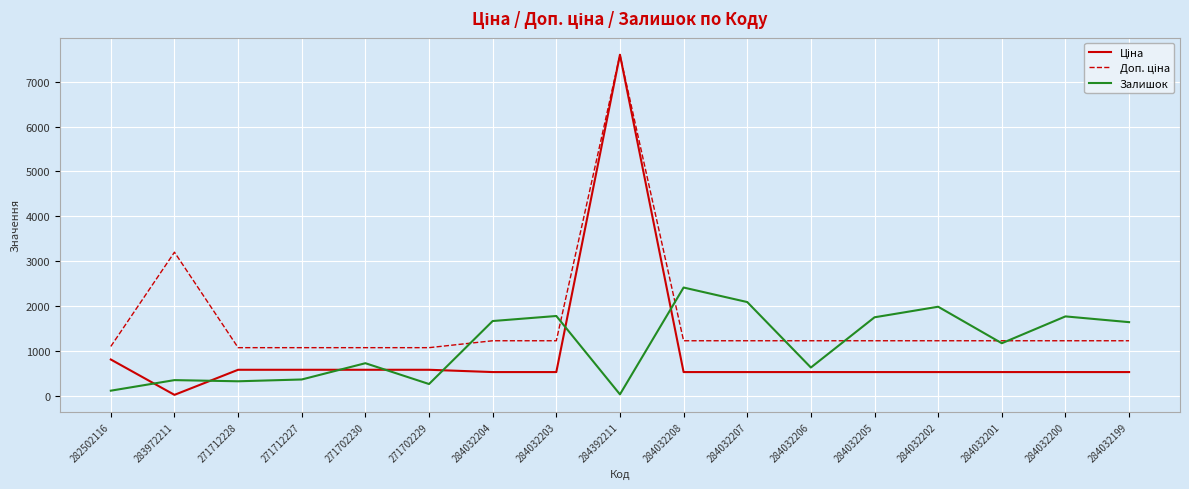

What is the highest value of the Залишок series?

2419.0